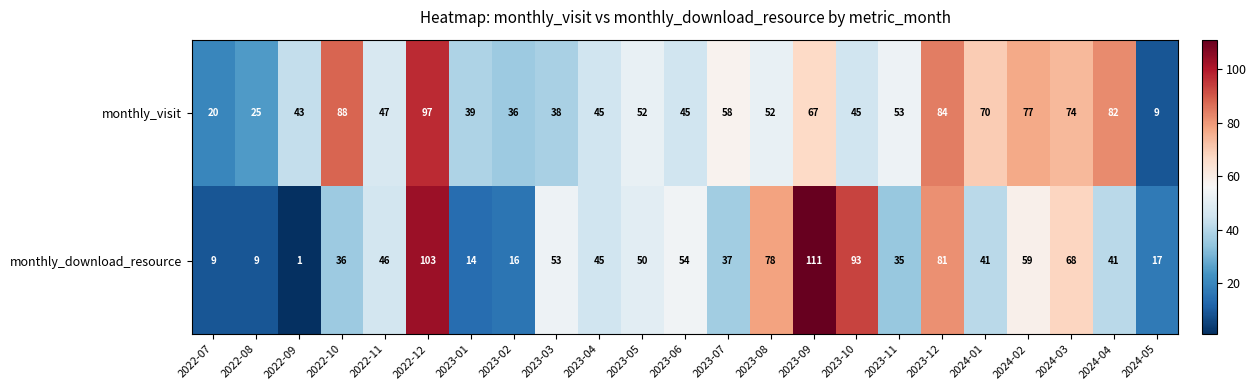

How many series are shown in this chart?

2